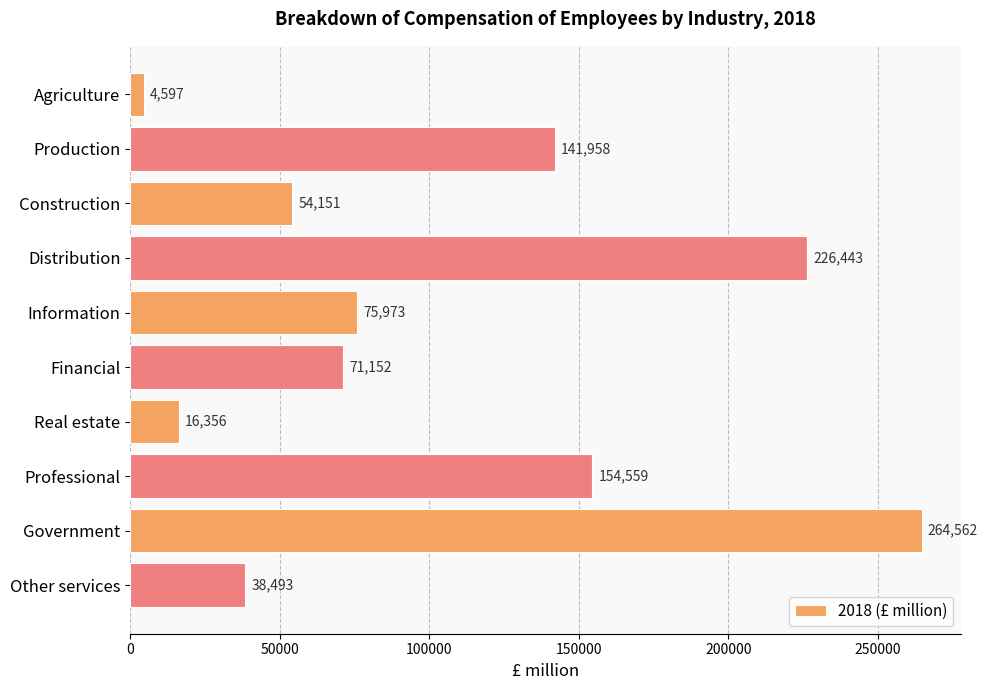

What is the change in value from Production to Information?

-65985